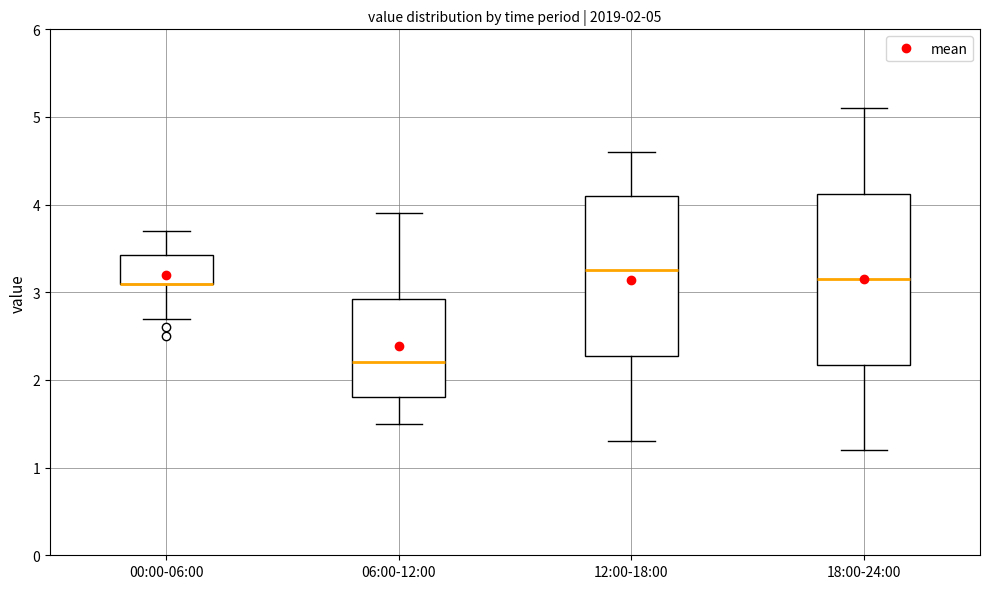

Which box is the tallest, from its lower edge to its upper edge?

18:00-24:00